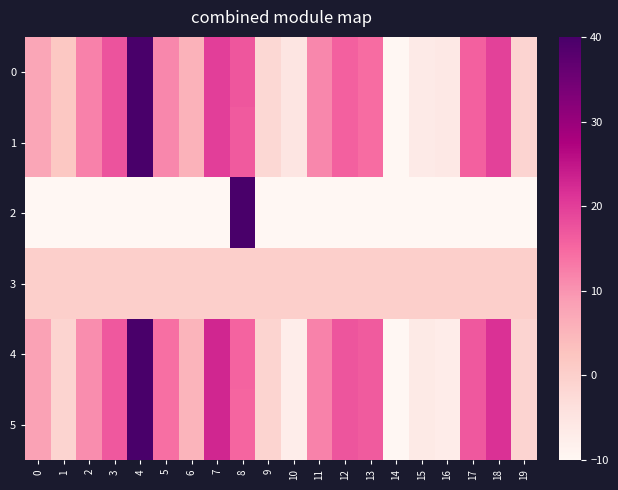

Count the number of data series in this chart.

6